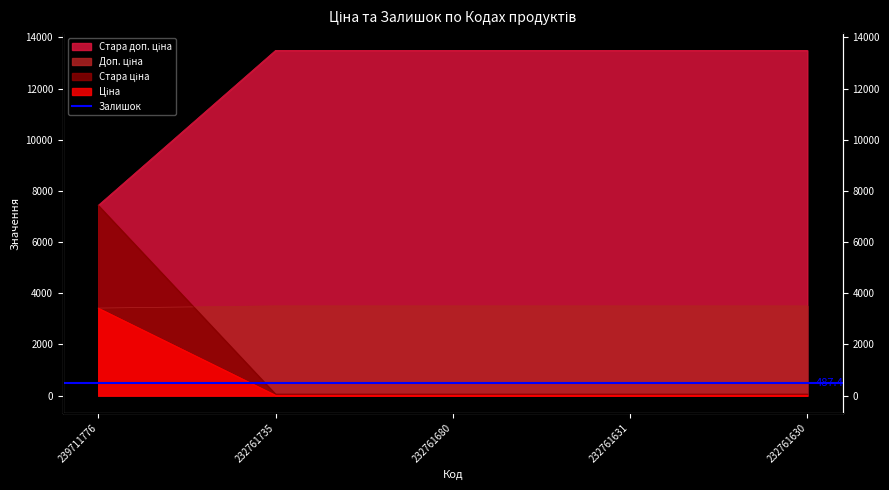

The Стара доп. ціна series shows 7436.2 at 239711776. True or false?

True